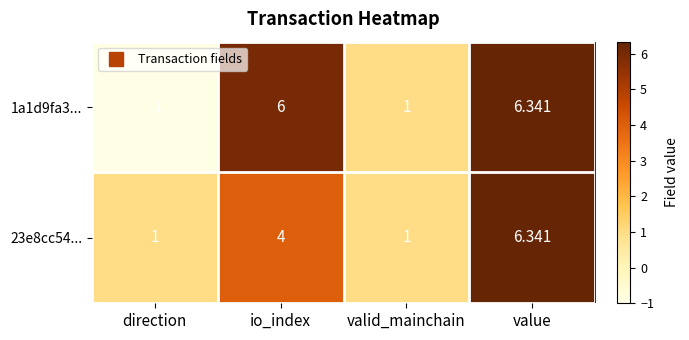

Rank the categories by 1a1d9fa3... value from highest to lowest.

value, io_index, valid_mainchain, direction